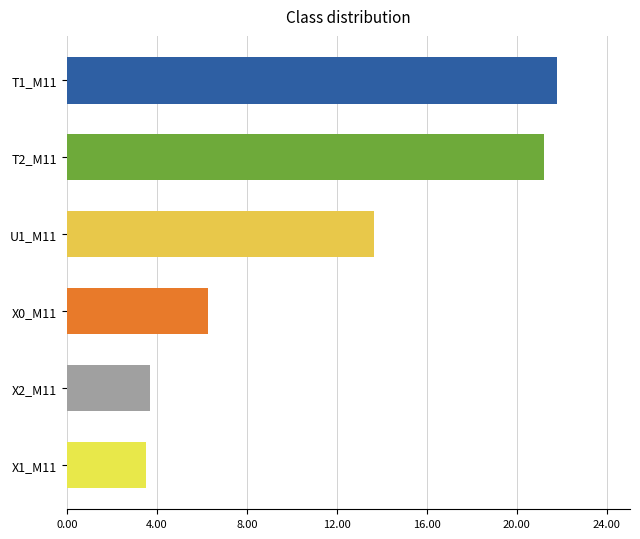

At which category does the chart reach its peak across all series?

T1_M11